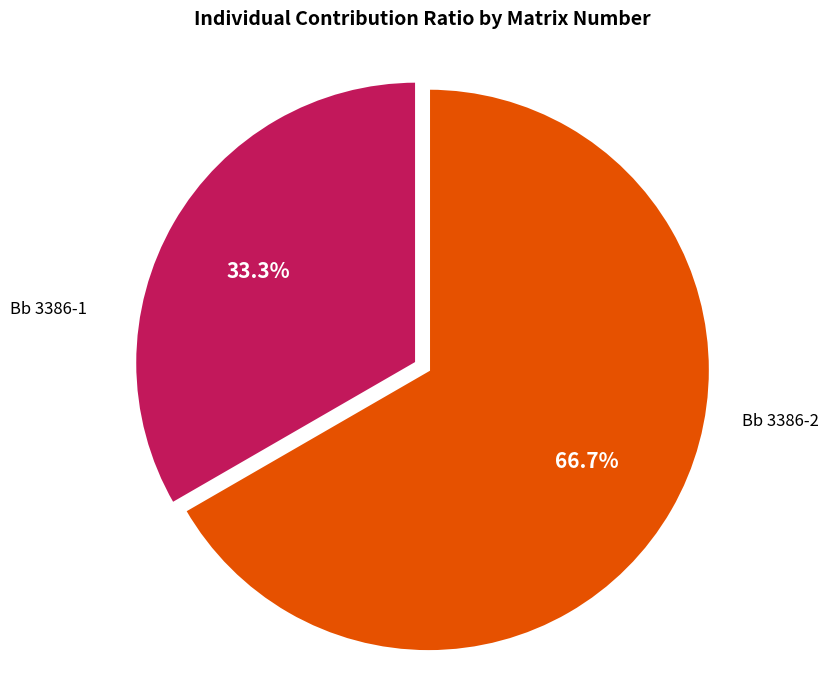

Is there any slice that represents more than half of the pie?

Yes